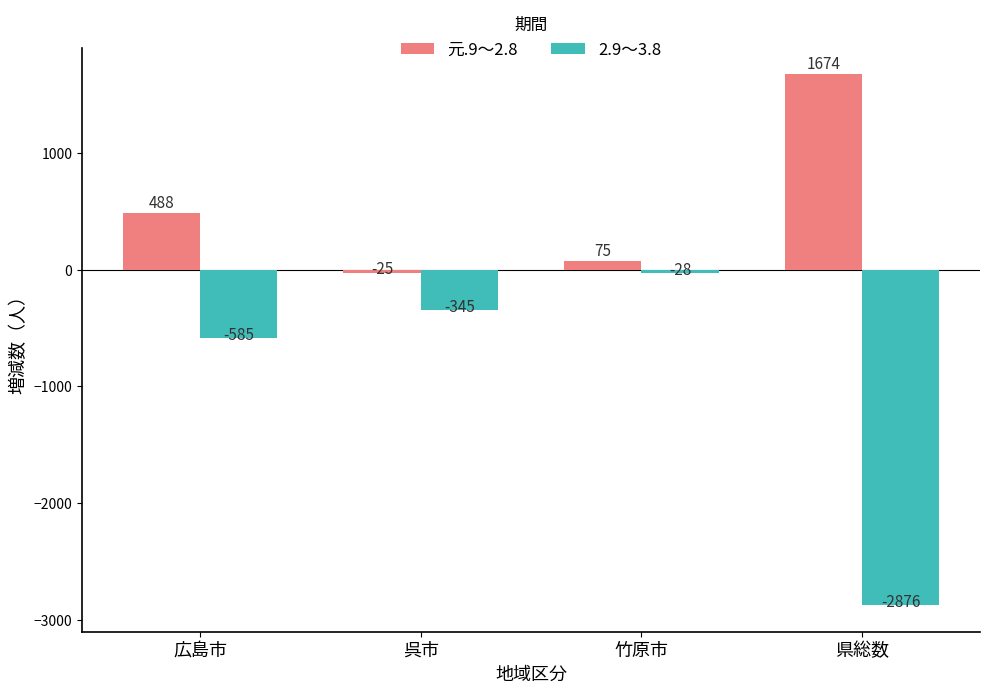

Between 広島市 and 呉市, which series saw the biggest shift?

元.9～2.8